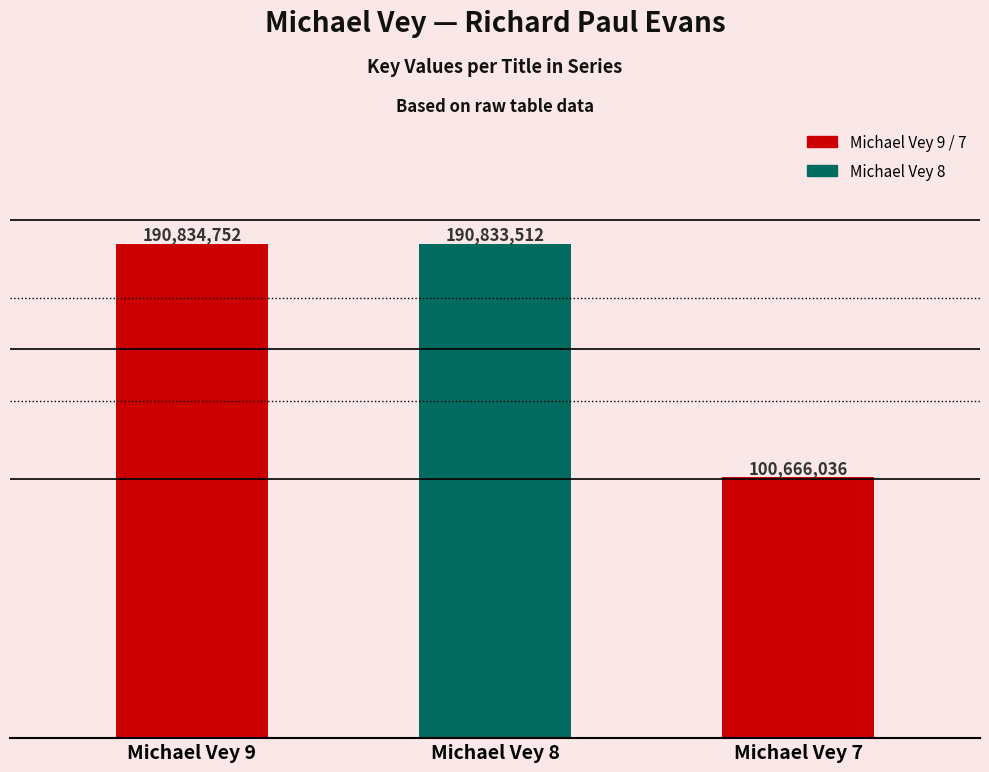

How many values exceed 190833512?

1